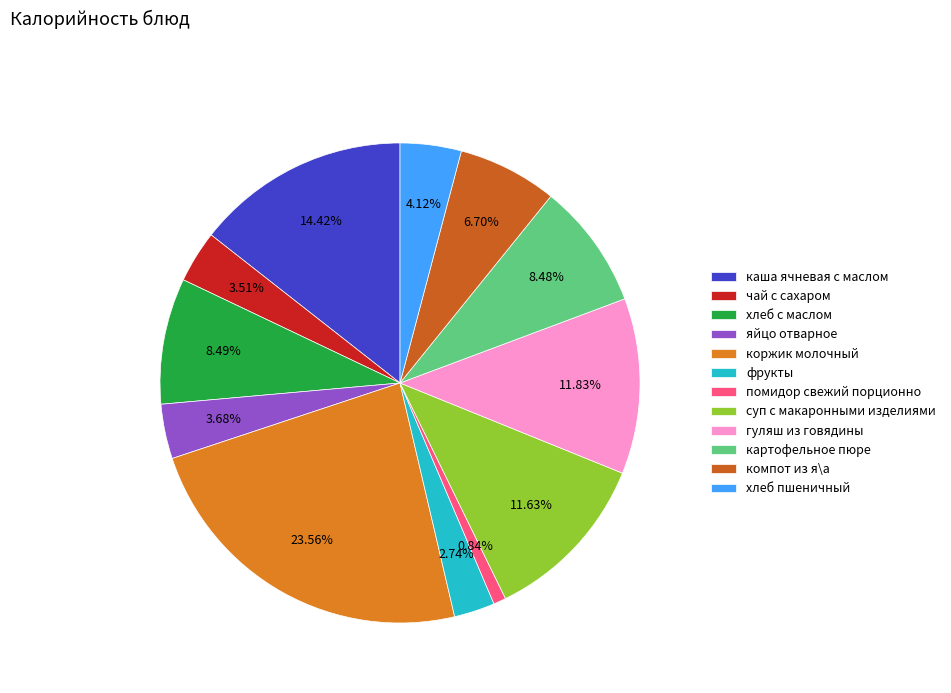

To the nearest percent, what portion does картофельное пюре represent?

8%